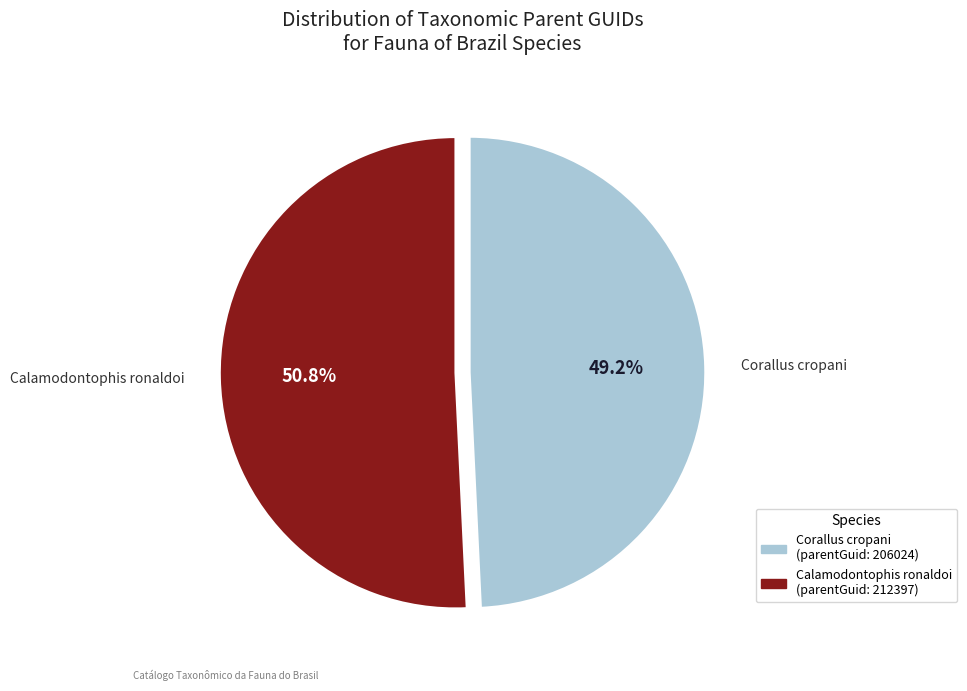

What percentage is the Calamodontophis ronaldoi slice, to the nearest percent?

51%